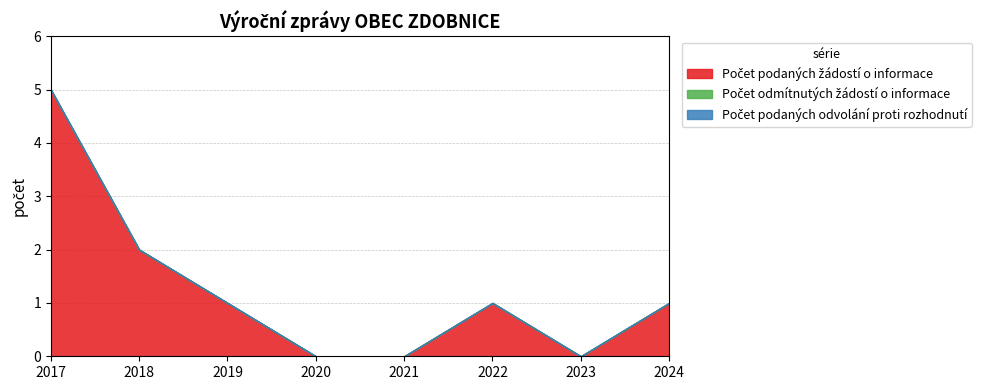

Between 2020 and 2017, which is larger?

2017